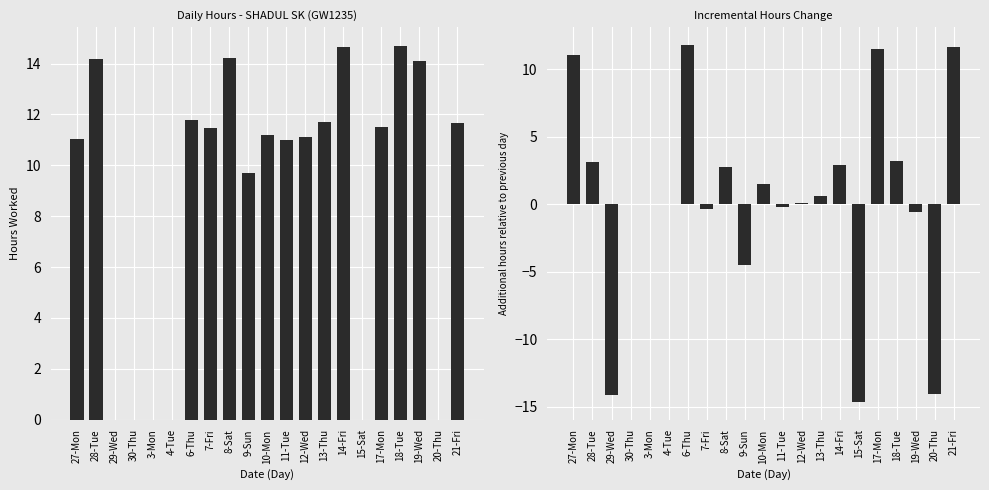

How many positive values does the Low (Hours) series have?

15